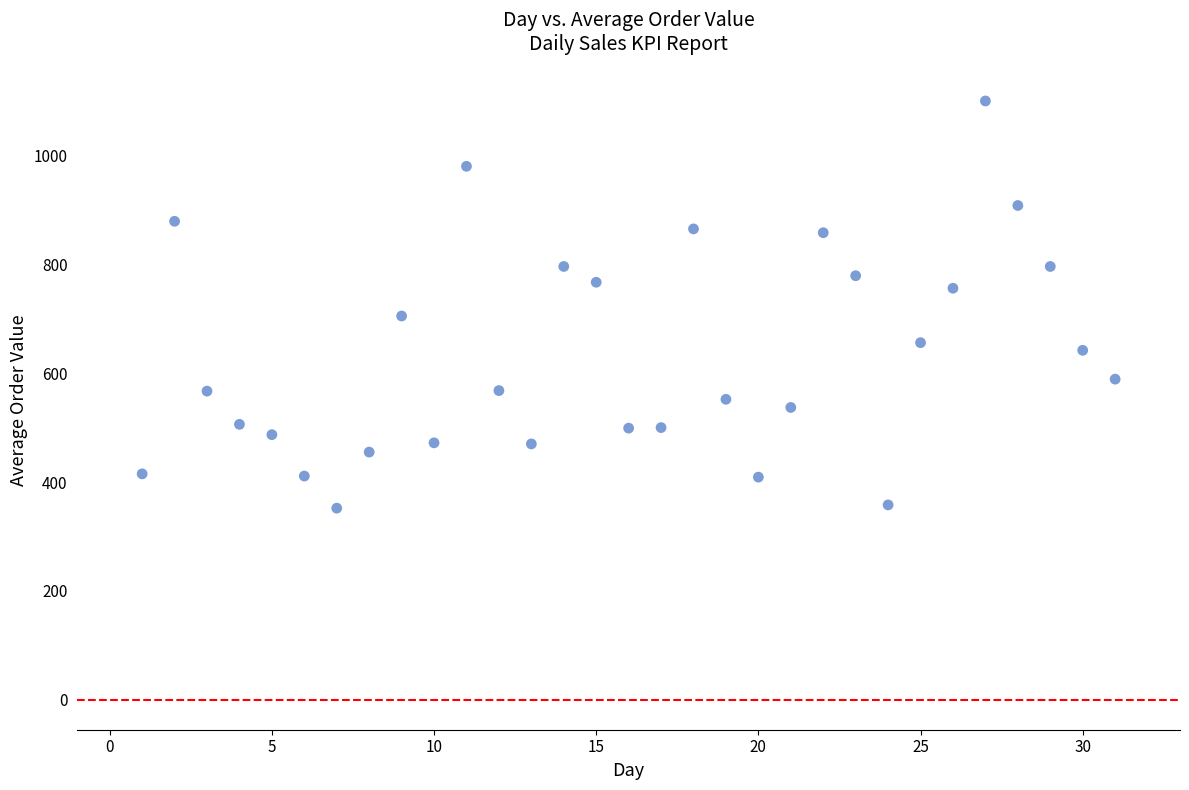

What is the range of Y values (max minus min)?

748